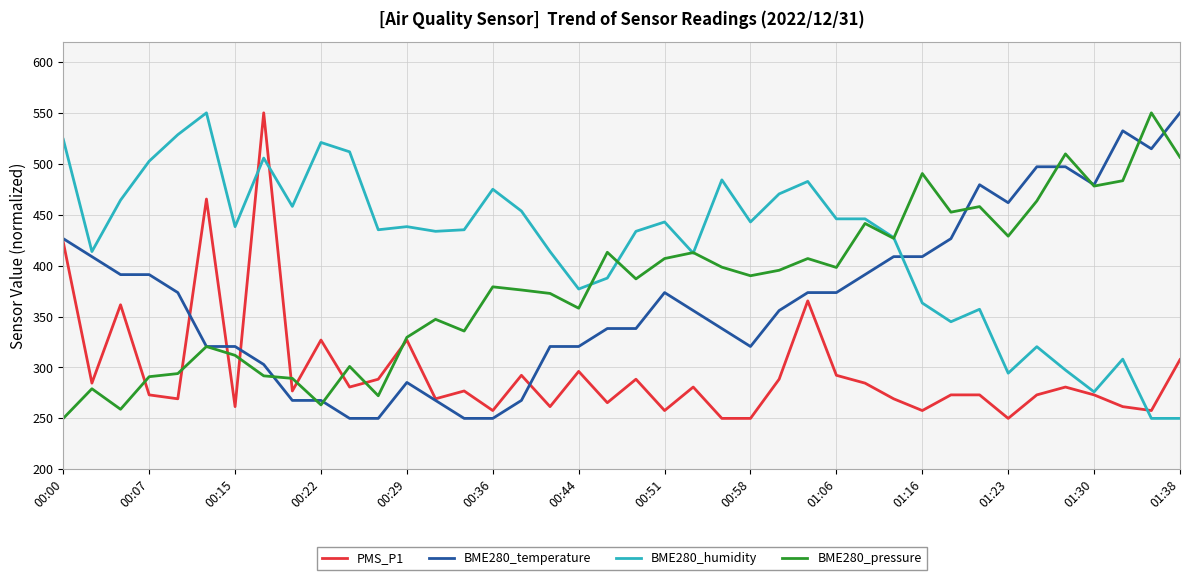

What is the maximum value shown in the chart?

550.0